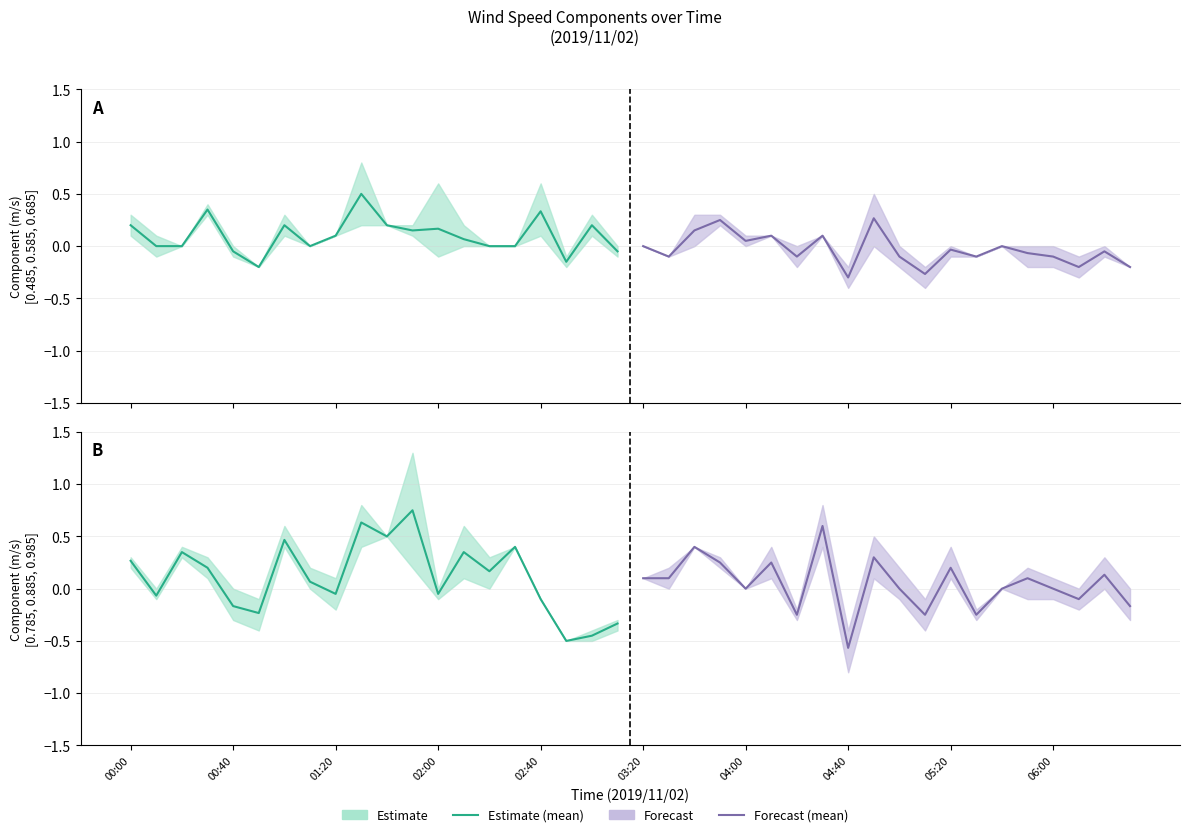

At which label does Estimate reach its peak?

11